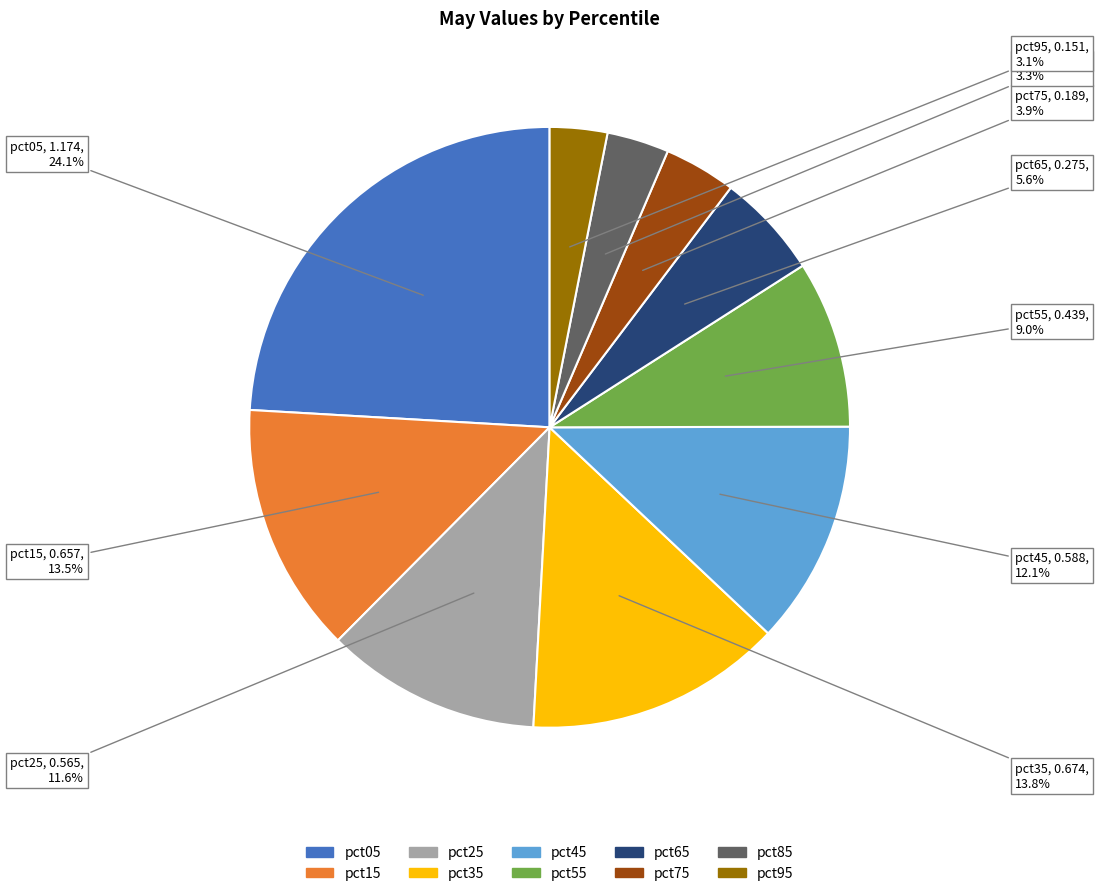

To the nearest percent, what is the difference between the largest and smallest slice percentages?

21%